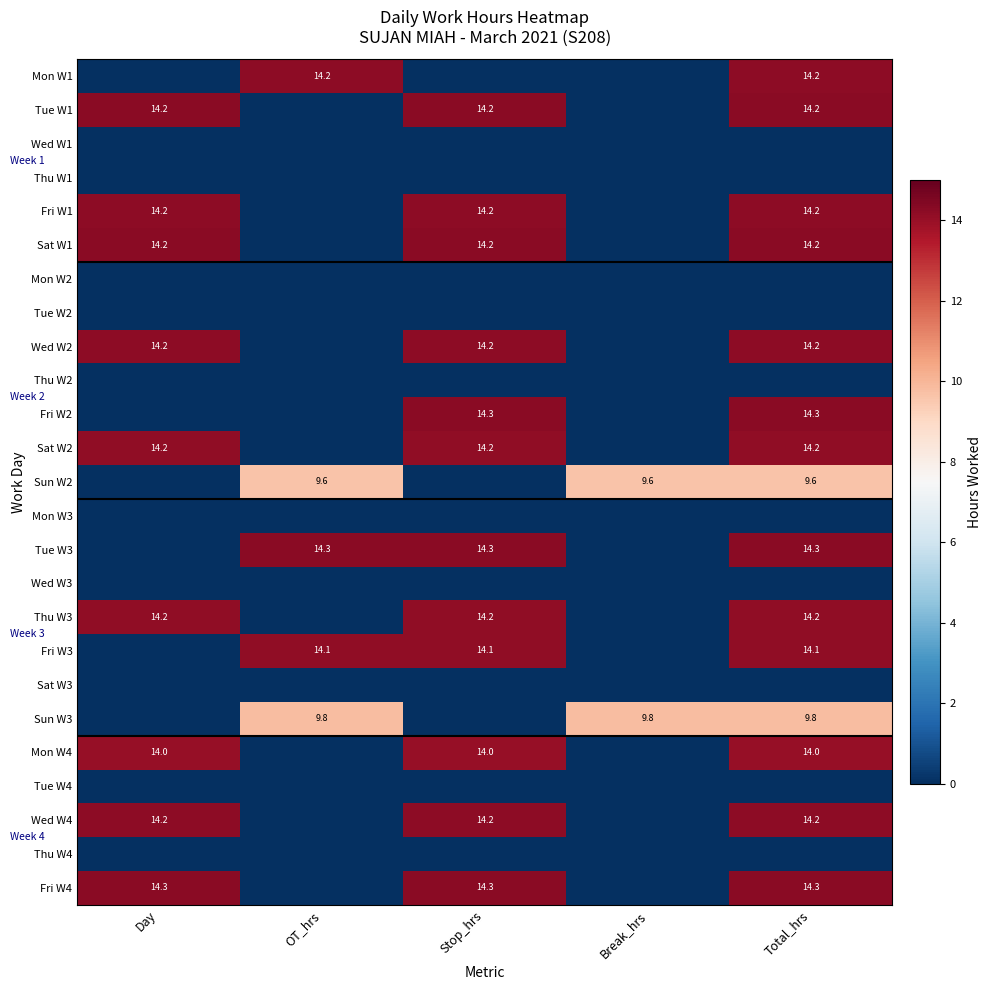

What is the difference between the highest and lowest values at Day?

14.3